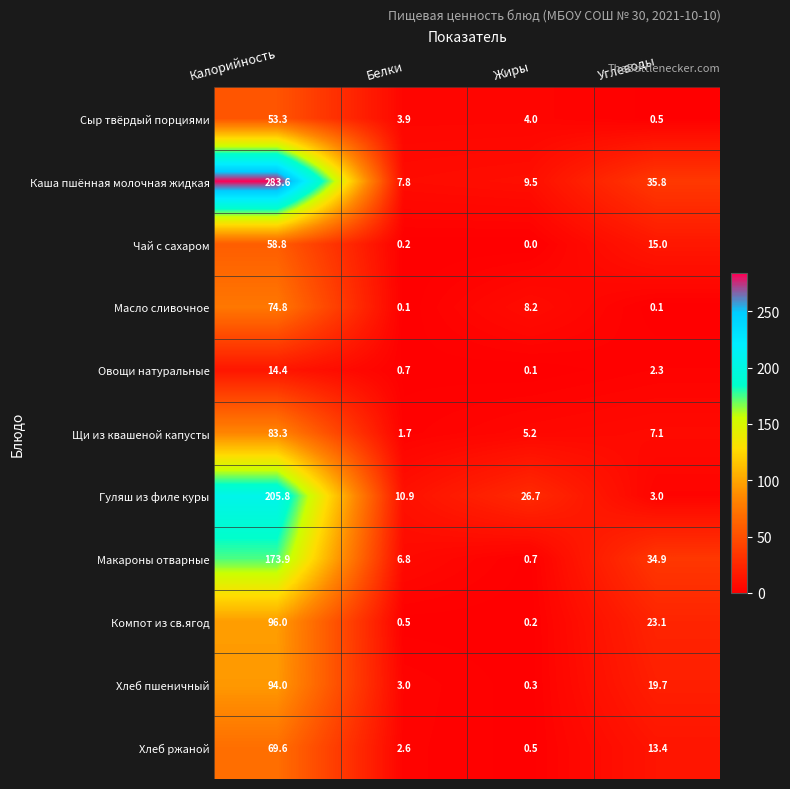

Which label corresponds to the smallest value in the chart?

Жиры